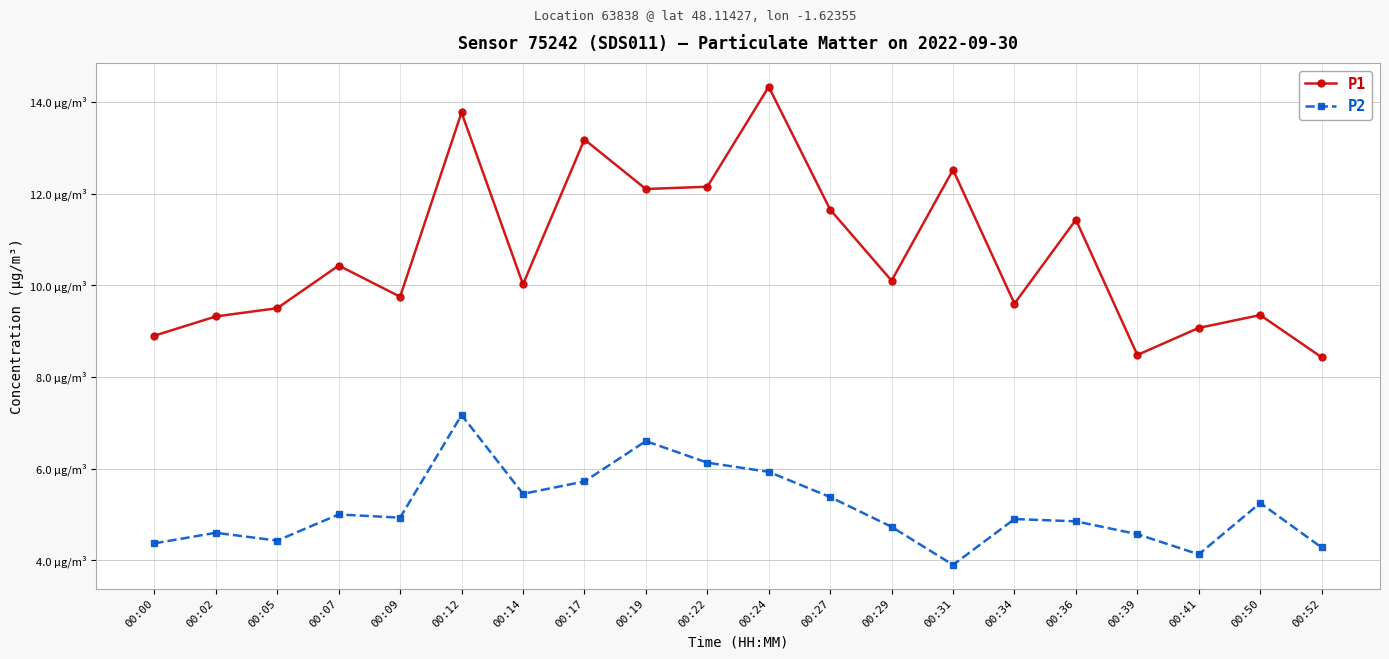

What are all the series names shown in the legend?

P1, P2